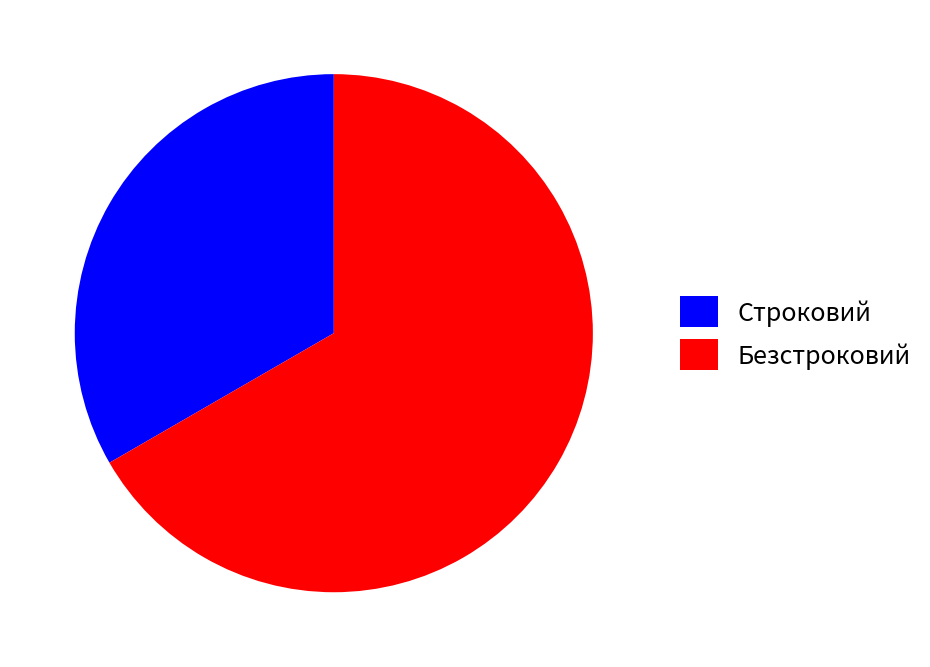

Which slice represents more than half of the pie?

Безстроковий